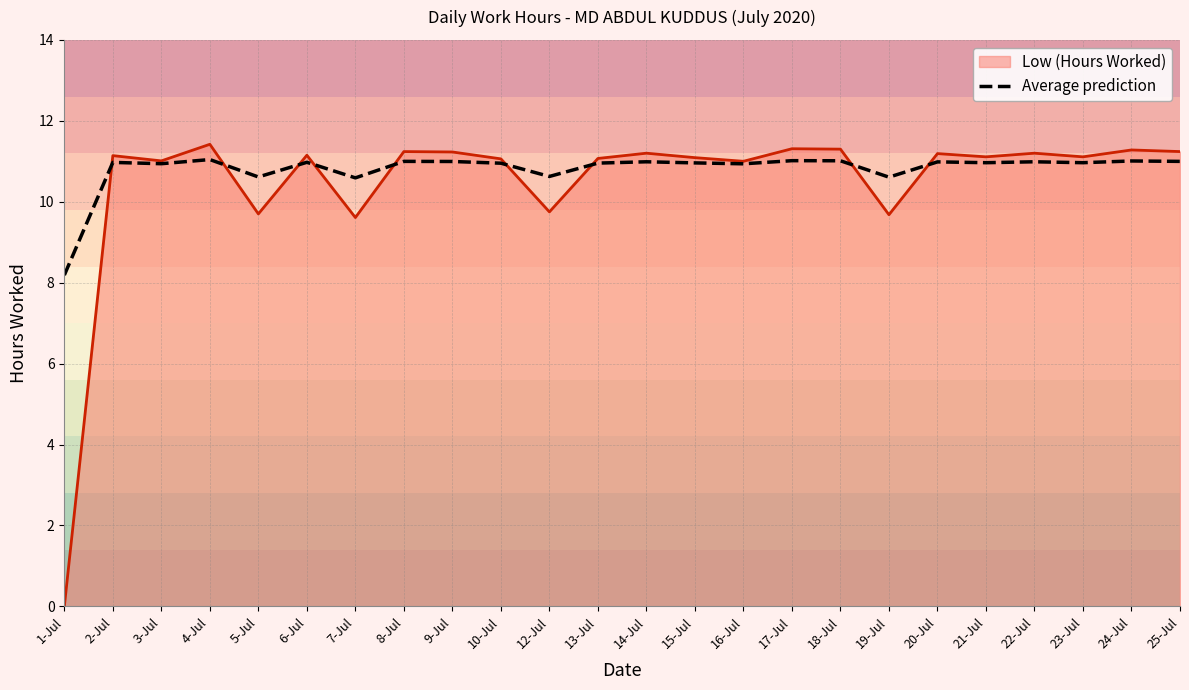

How many points are lower than both their immediate neighbors (excluding endpoints)?

8